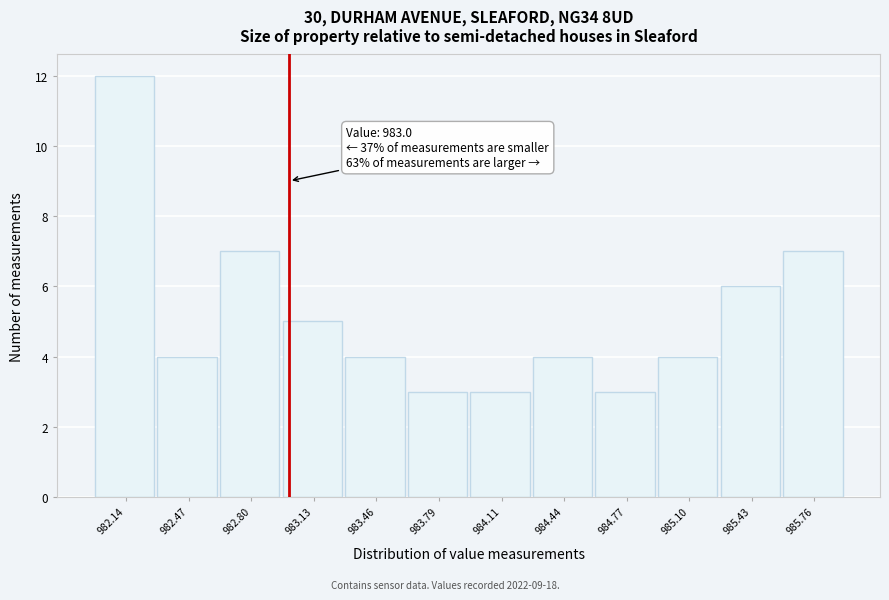

Which range on the x-axis has the tallest bar?

982.00 to 982.30